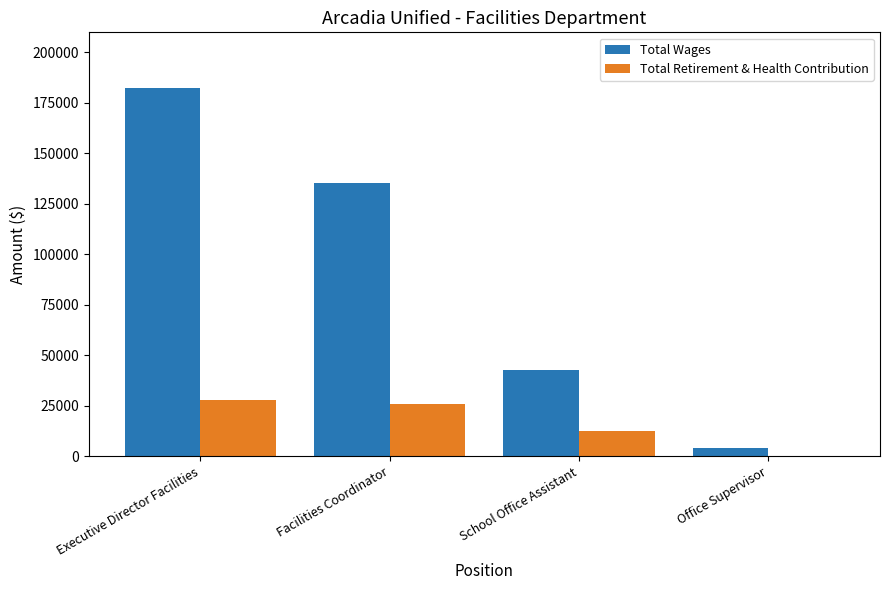

Is the value of Total Wages at Office Supervisor greater than the value of Total Retirement & Health Contribution at Executive Director Facilities?

No